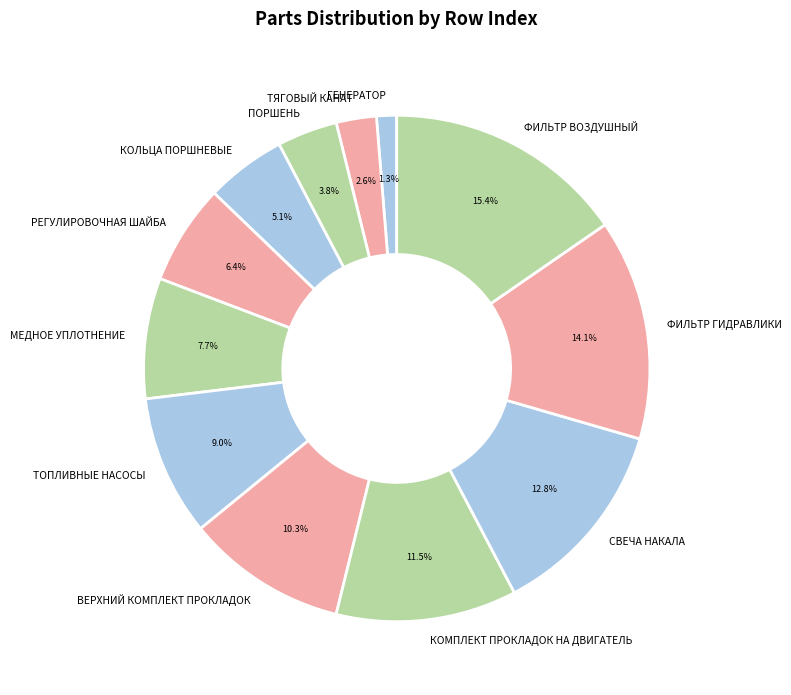

Is МЕДНОЕ УПЛОТНЕНИЕ the majority of the pie?

No